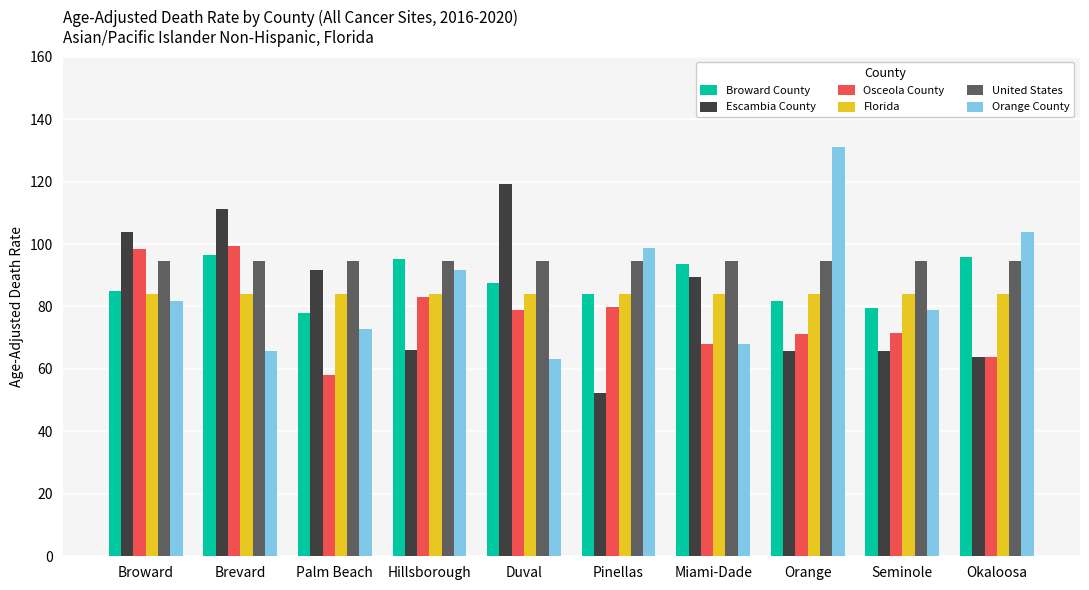

Read the Broward County value at Broward.

85.0